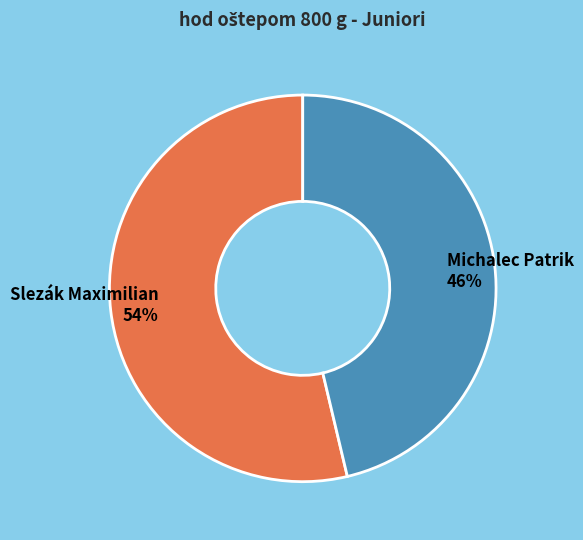

Which has a higher value, Michalec Patrik or Slezák Maximilian?

Slezák Maximilian